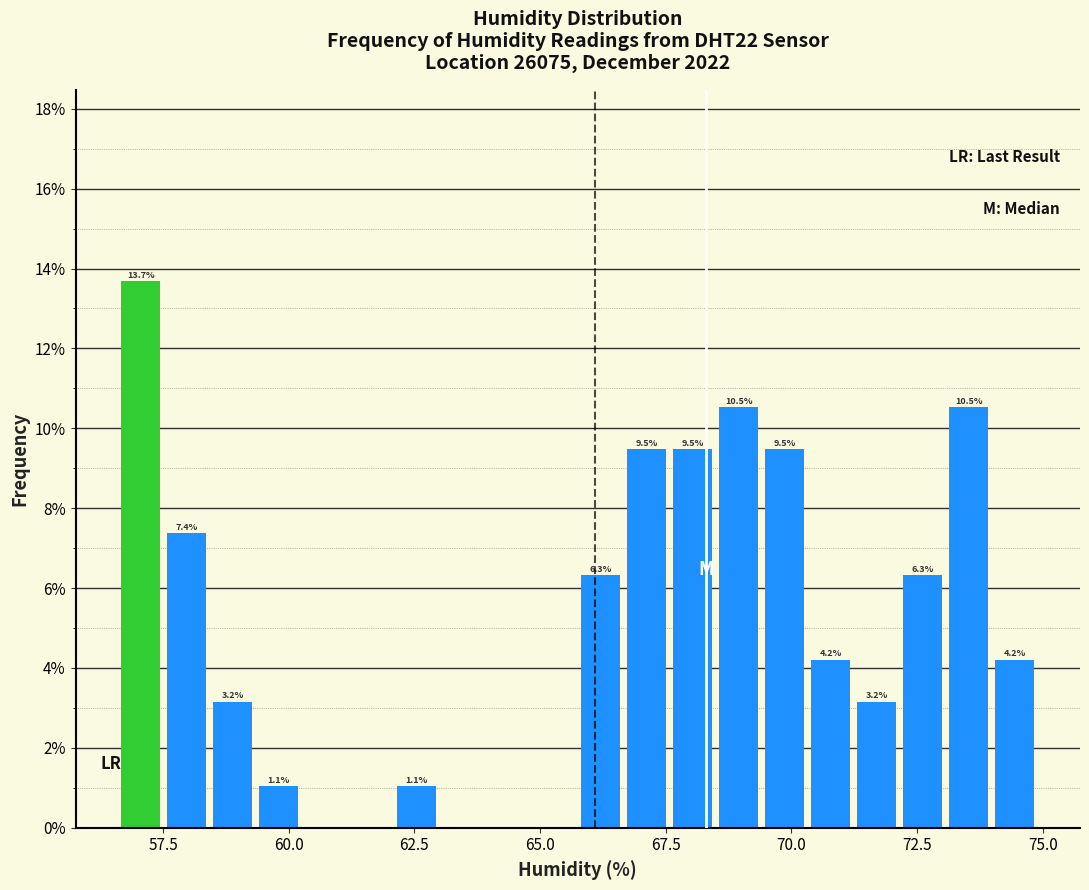

Around what value on the x-axis is the tallest bar? Give the approximate position of its centre, as read against the axis.

57.0